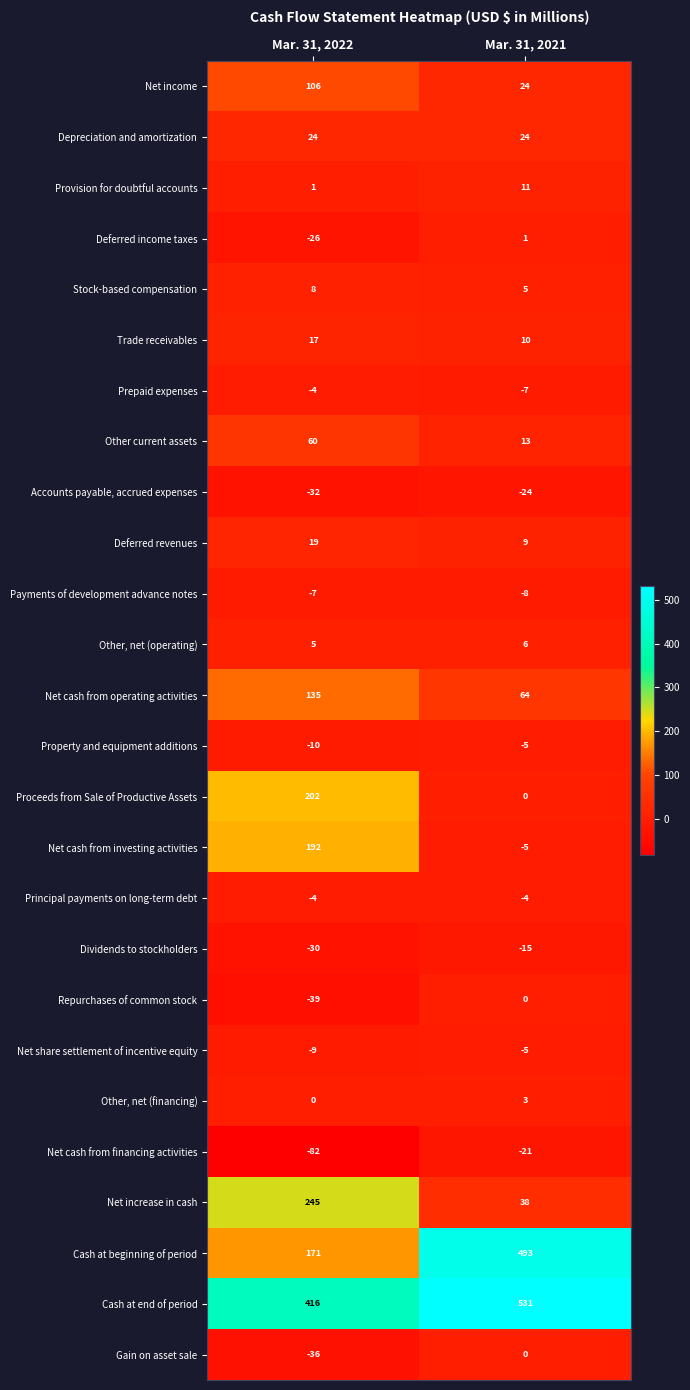

Is the value of Principal payments on long-term debt at Mar. 31, 2021 greater than the value of Other current assets at Mar. 31, 2021?

No